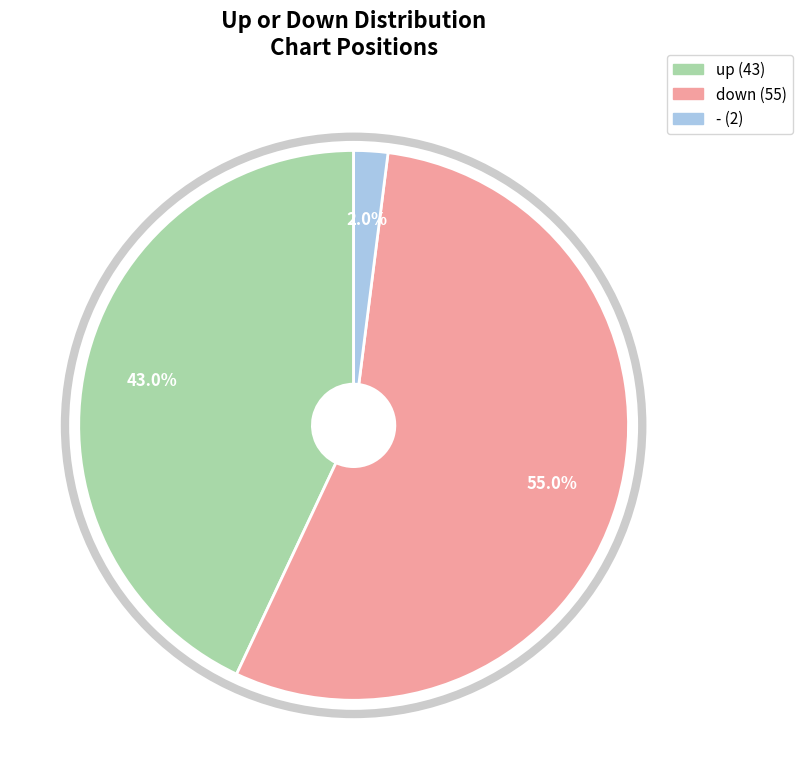

Does any single category account for the majority?

Yes